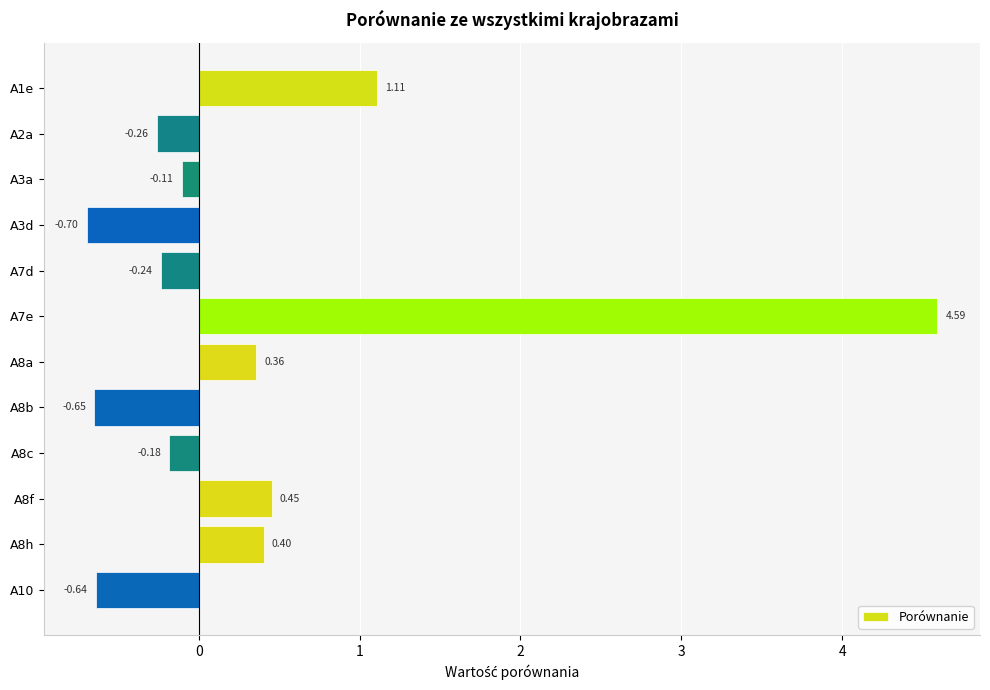

What is the difference between the second highest and second lowest values?

1.8